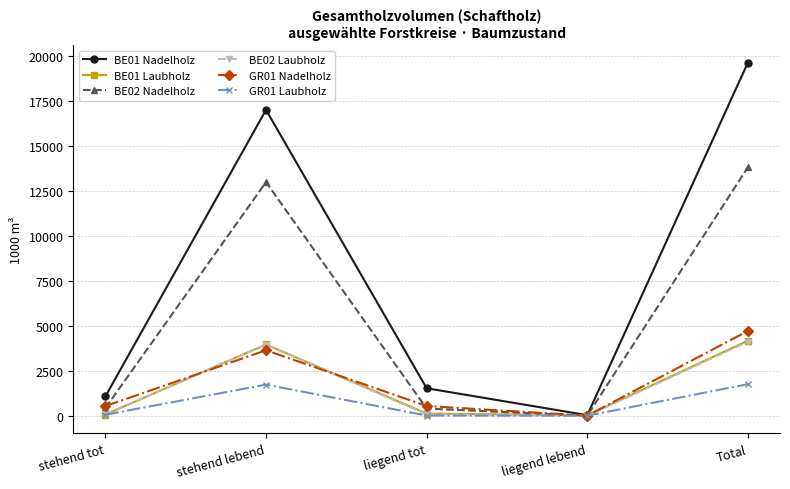

How many lines are shown in the chart?

6